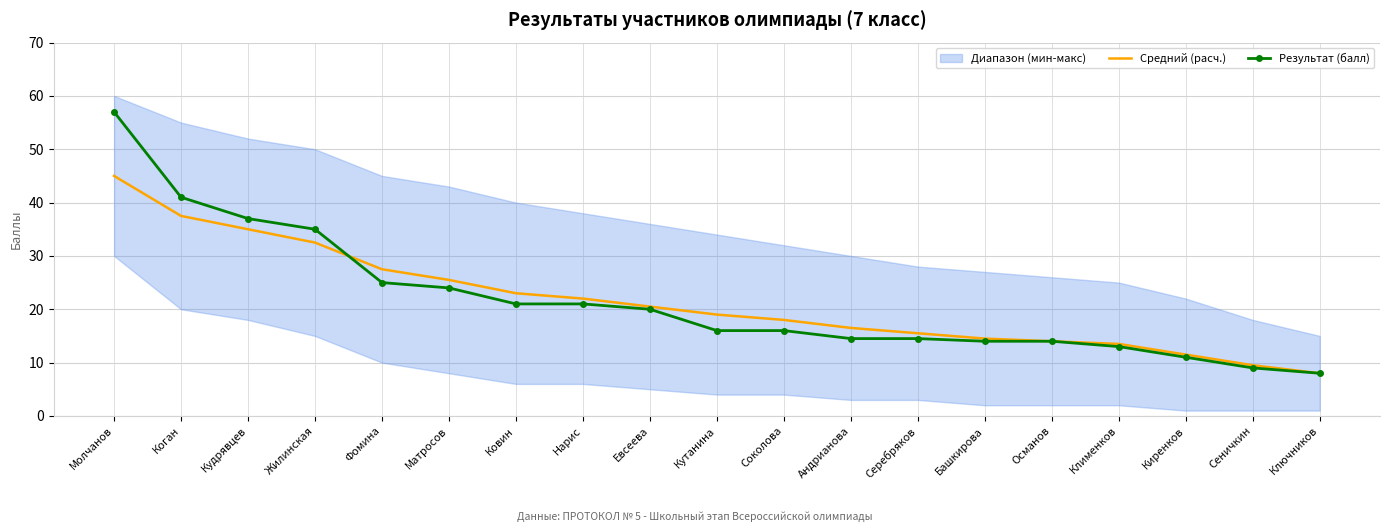

True or false: Средний (расч.) and Результат (балл) intersect in this chart.

True